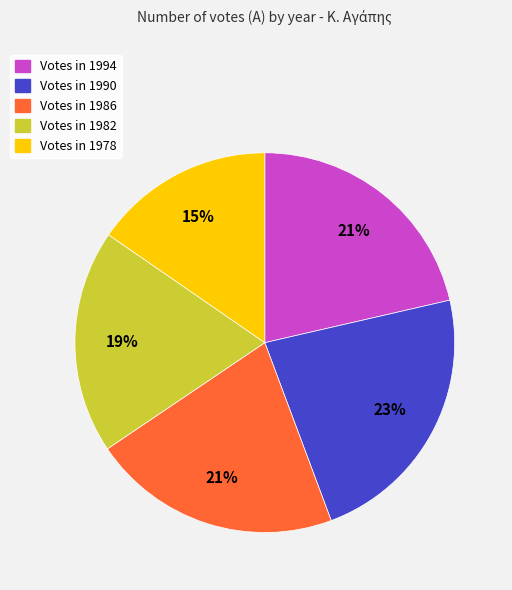

To the nearest percent, what is the difference between the largest and smallest slice percentages?

8%